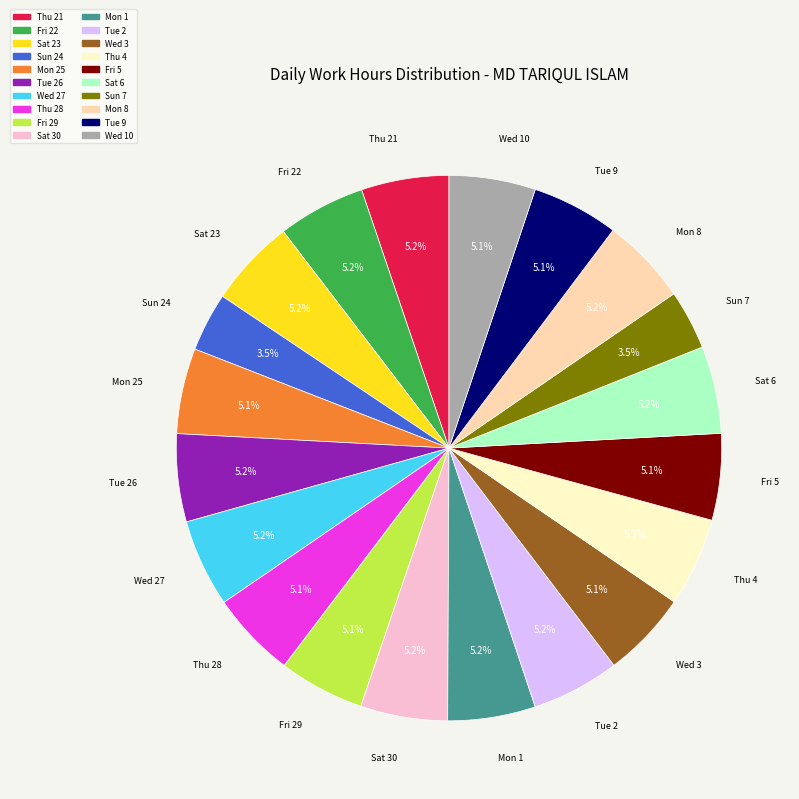

Is there a majority slice in this chart?

No